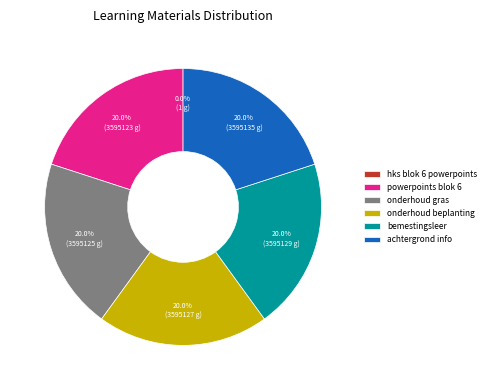

To the nearest percent, what percentage of the pie is onderhoud gras?

20%